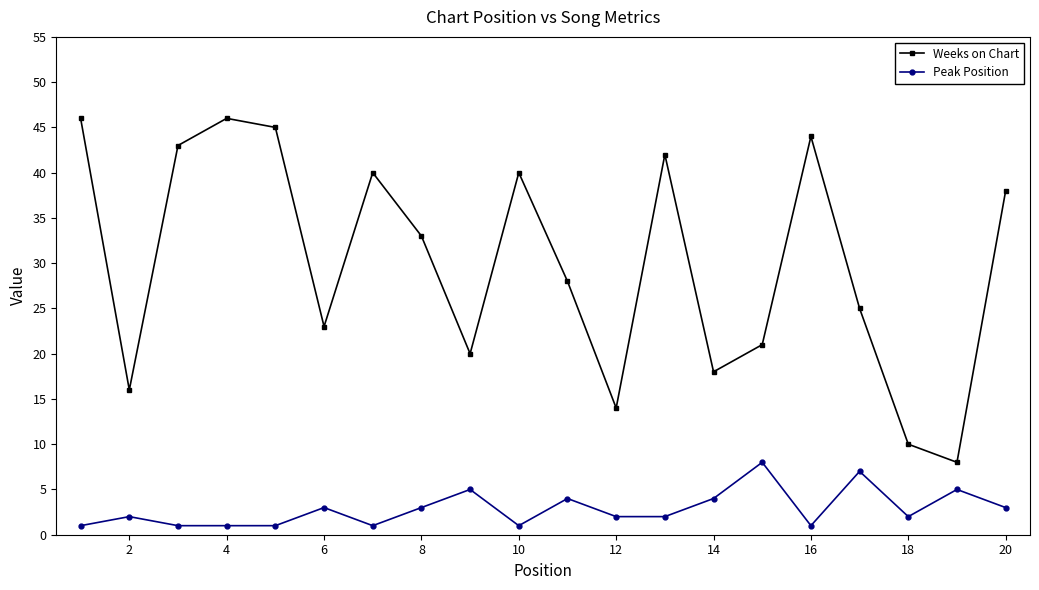

How many lines are shown in the chart?

2